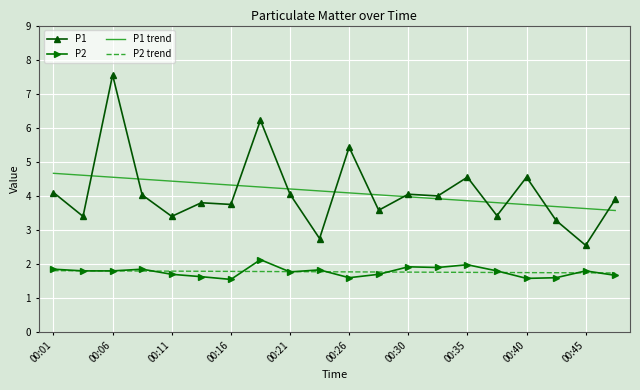

True or false: P1 and P2 intersect in this chart.

False